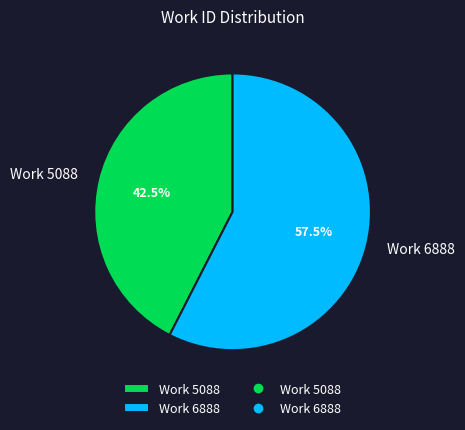

How much of the chart is everything except Work 5088?

57.5%